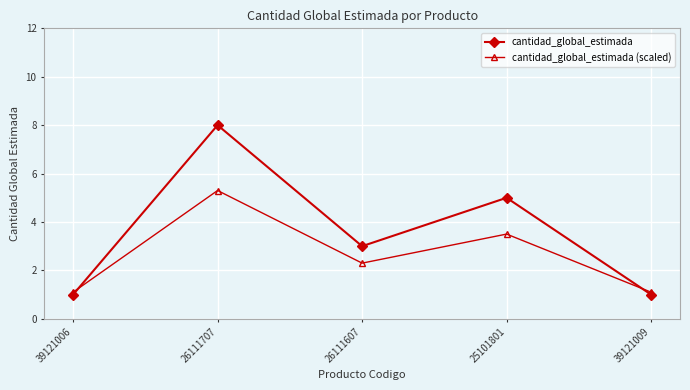

What is the minimum value shown in the chart?

1.0